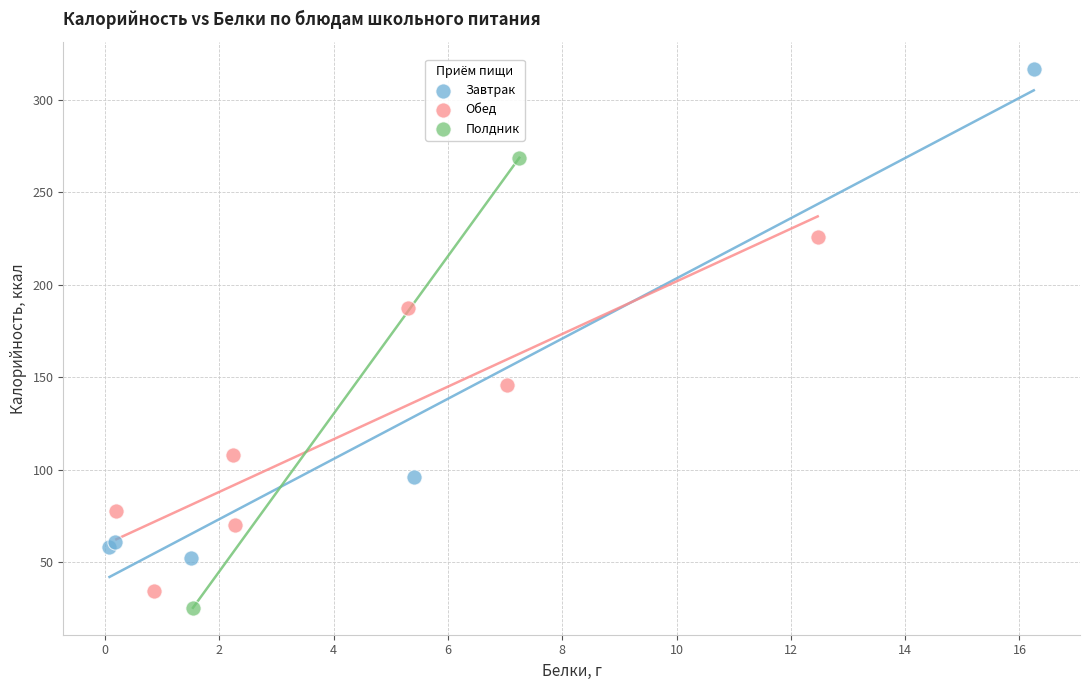

Which series contains the highest Y value?

Завтрак